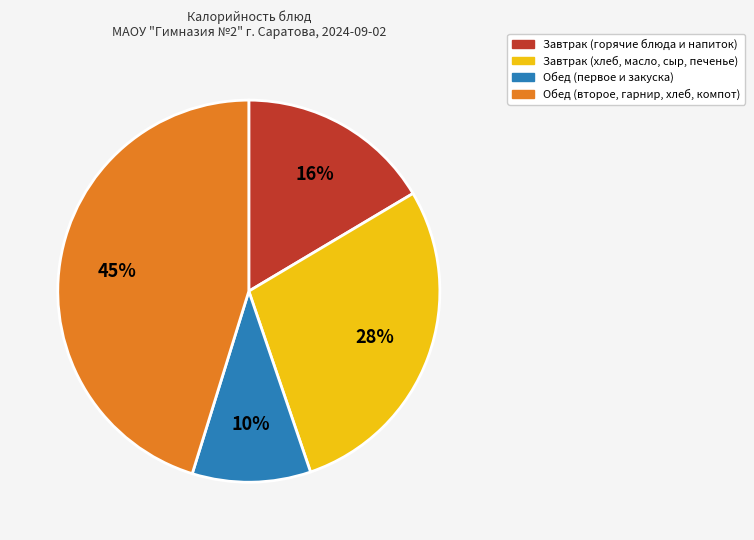

Is there a majority slice in this chart?

No